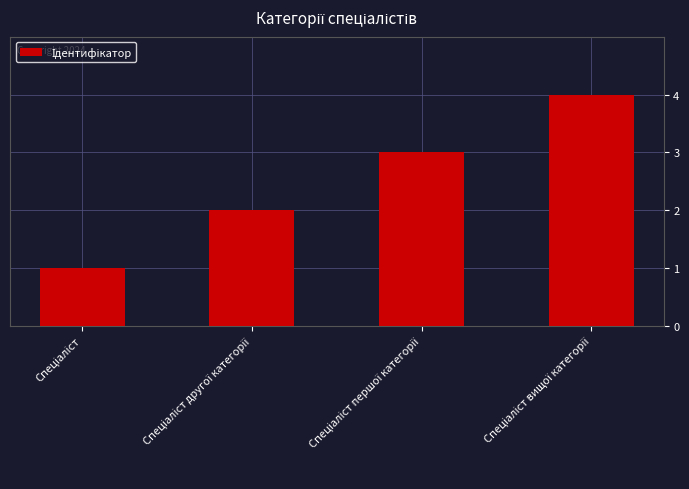

What is the greatest value displayed?

4